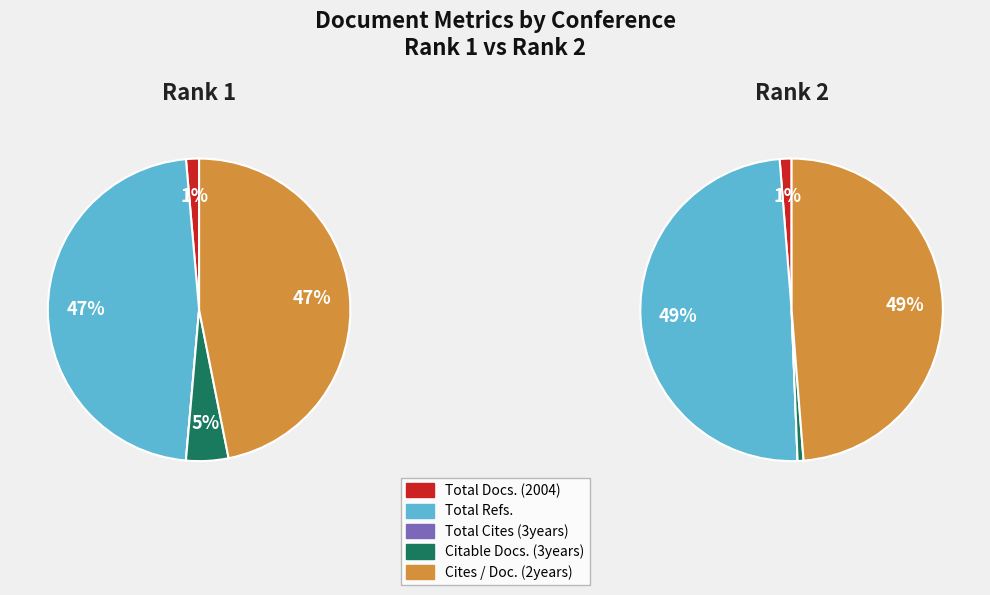

Which series has the widest spread of values?

Rank 2